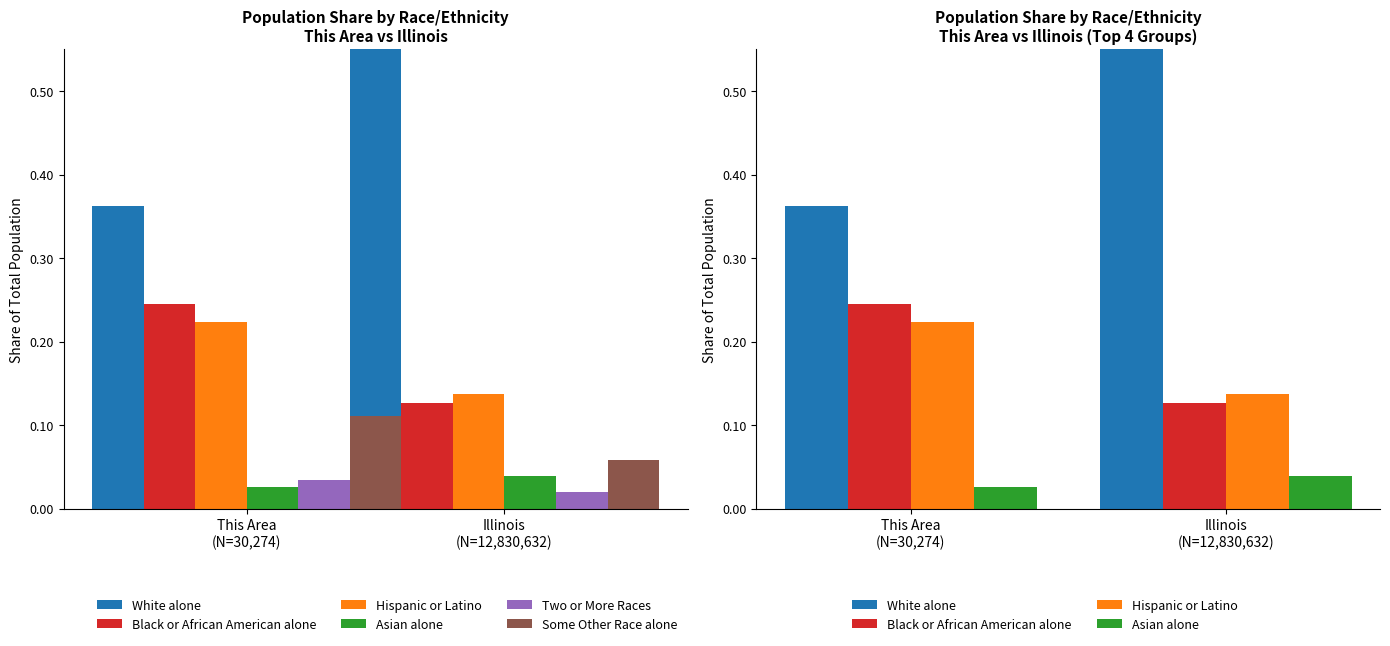

What is the difference between the Hispanic or Latino values at This Area
(N=30,274) and Illinois
(N=12,830,632)?

0.1